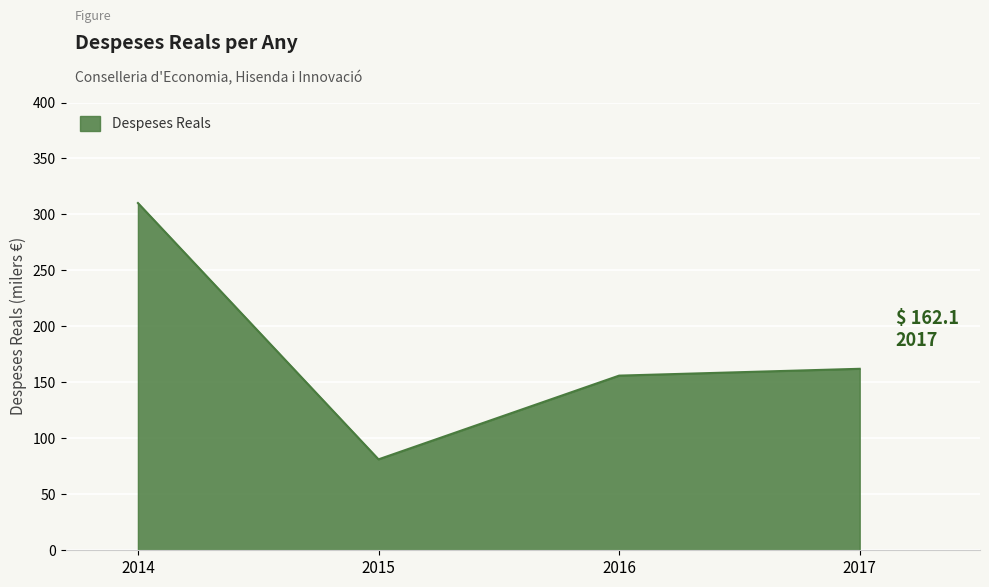

Which label corresponds to the largest value in the chart?

2014